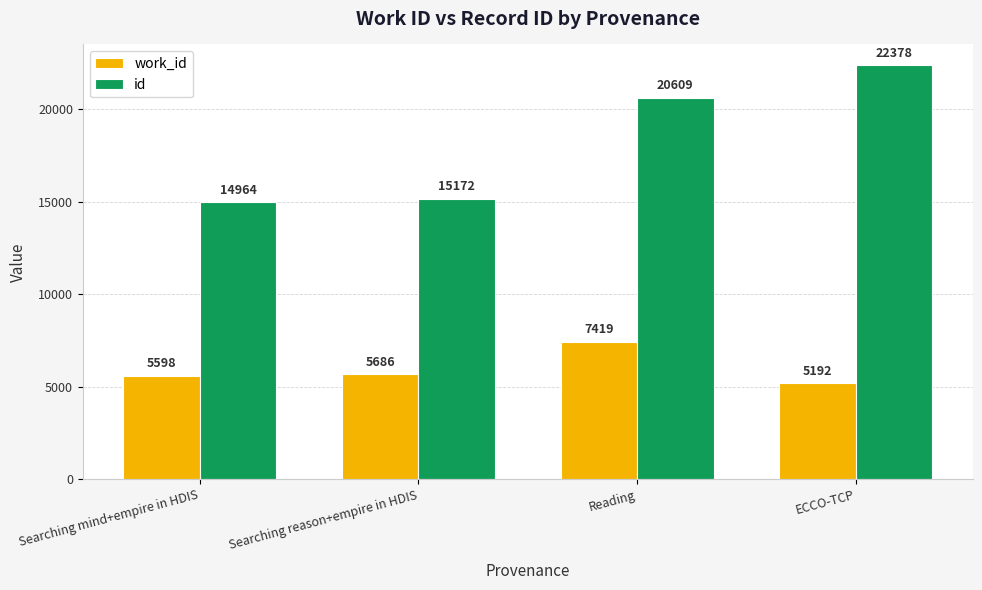

What is the spread (max minus min) of values at Reading?

13190